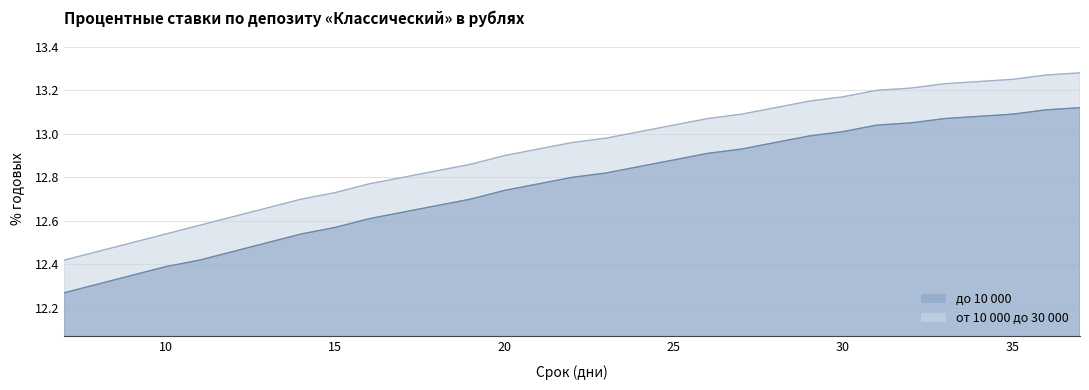

True or false: до 10 000 has more than 1 points higher than both neighbors.

False